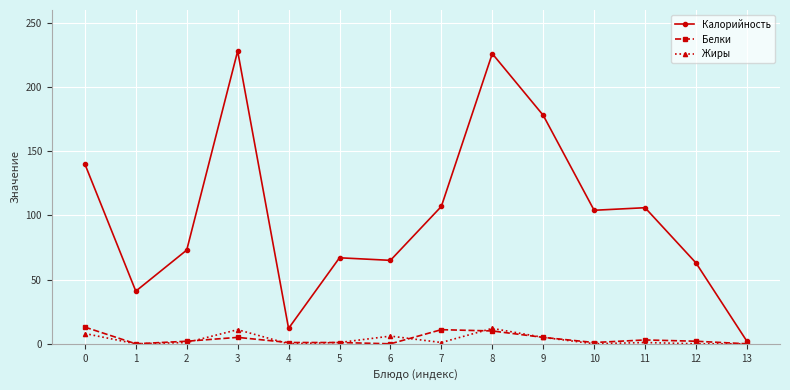

At which category does Калорийность reach its first local valley?

1